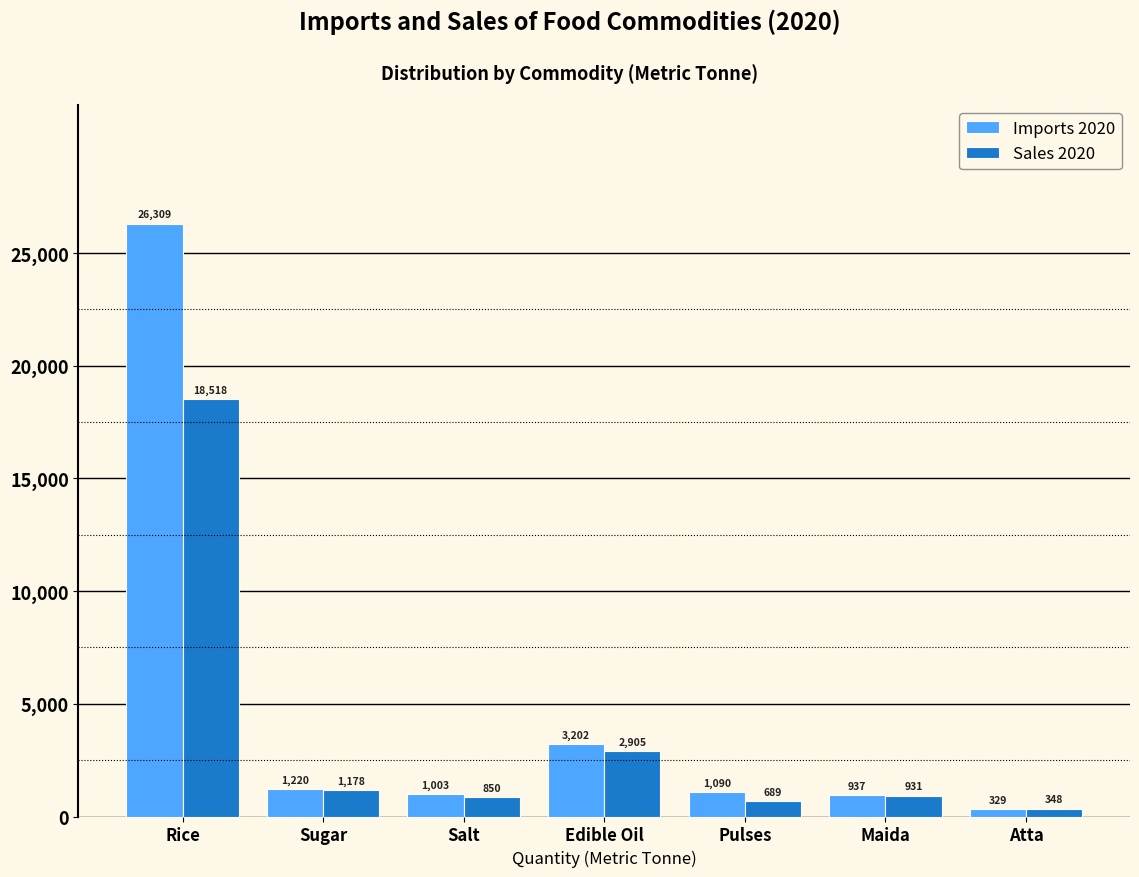

What is the smallest value displayed?

329.4